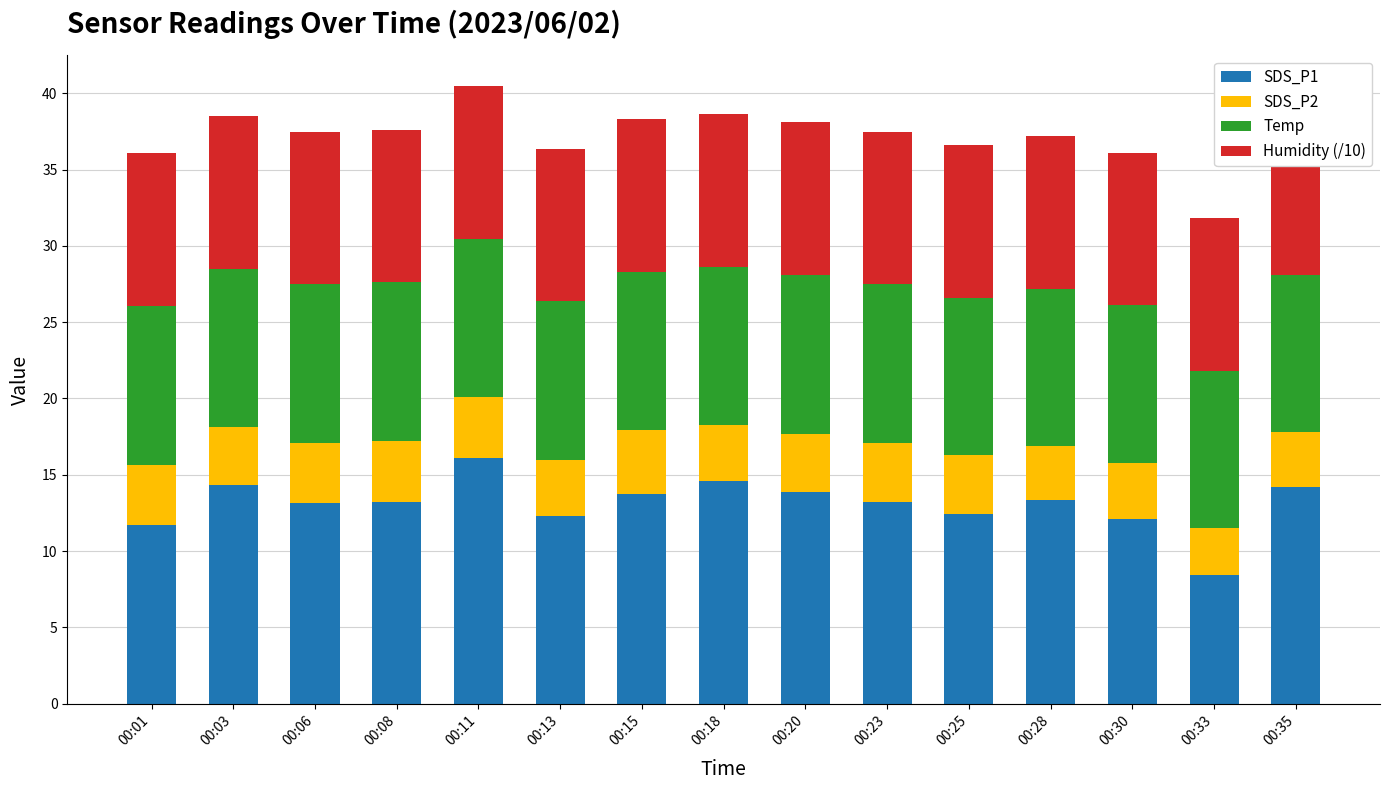

Rank the categories by SDS_P2 value from highest to lowest.

00:15, 00:08, 00:01, 00:11, 00:06, 00:23, 00:25, 00:20, 00:03, 00:30, 00:13, 00:18, 00:35, 00:28, 00:33